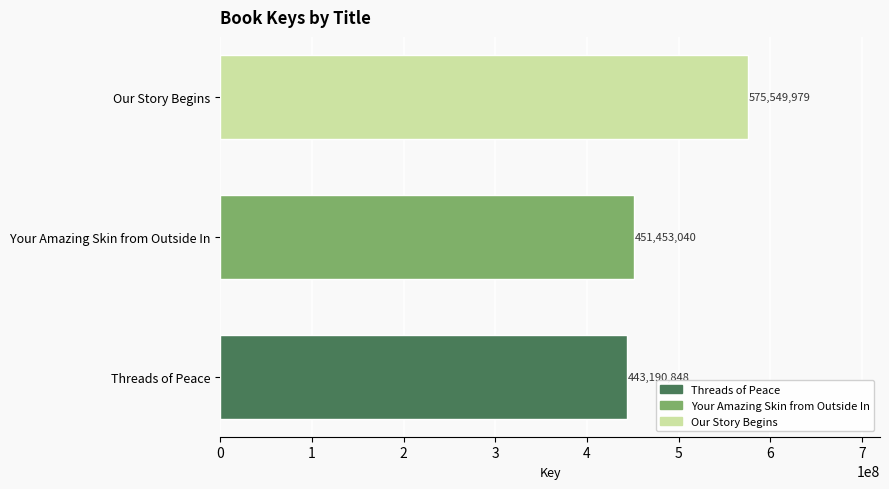

Which has a higher value, Your Amazing Skin from Outside In or Threads of Peace?

Your Amazing Skin from Outside In